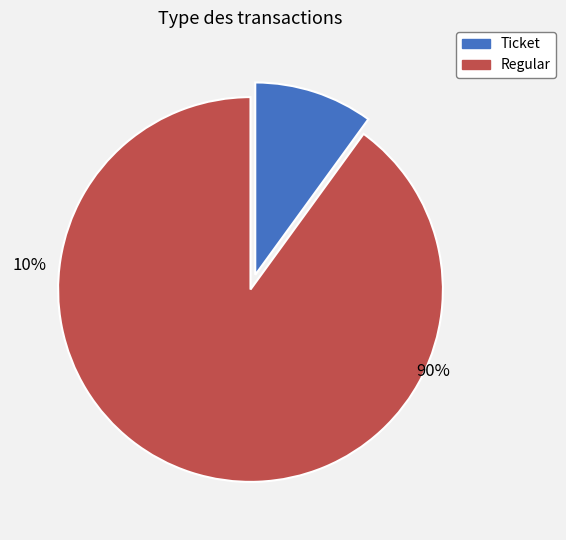

The Regular slice represents 88% of the pie. True or false?

False